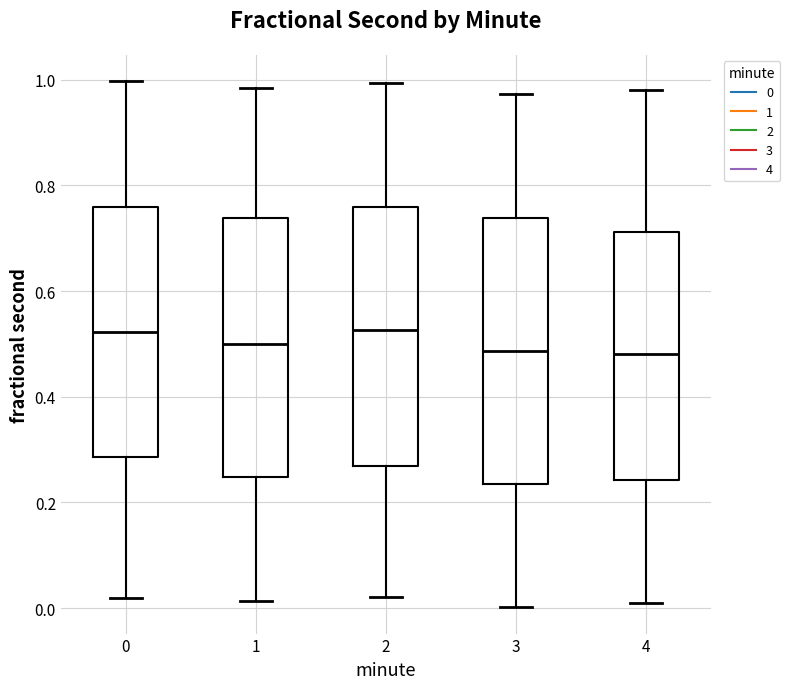

Reading left to right, transcribe this box plot: for each box, give where its median line is, the range the box spans, and where its two whiskers end, as read against the y-axis. The values are not printed on the chart, so give them approximately, as read against the axis.

0: median 0.52, box 0.28 to 0.76, whiskers 0.02 to 1.00
1: median 0.50, box 0.24 to 0.74, whiskers 0.02 to 0.98
2: median 0.52, box 0.26 to 0.76, whiskers 0.02 to 1.00
3: median 0.48, box 0.24 to 0.74, whiskers 0.00 to 0.98
4: median 0.48, box 0.24 to 0.72, whiskers 0.00 to 0.98